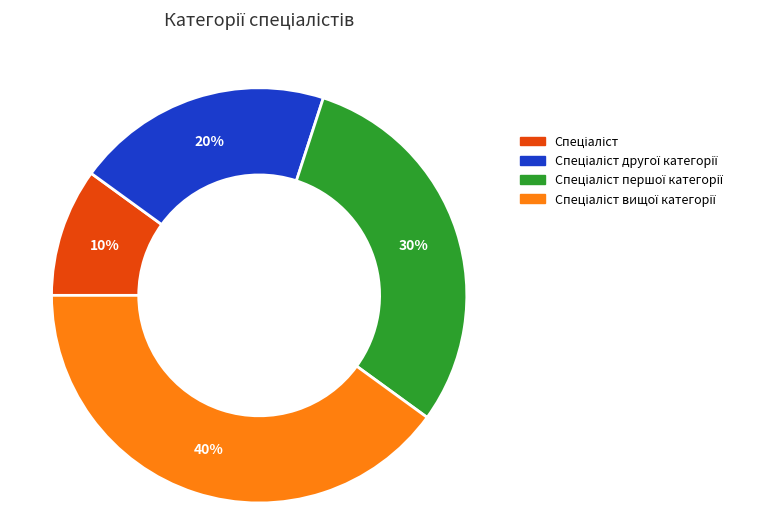

To the nearest percent, what is the difference between the largest and smallest slice percentages?

30%